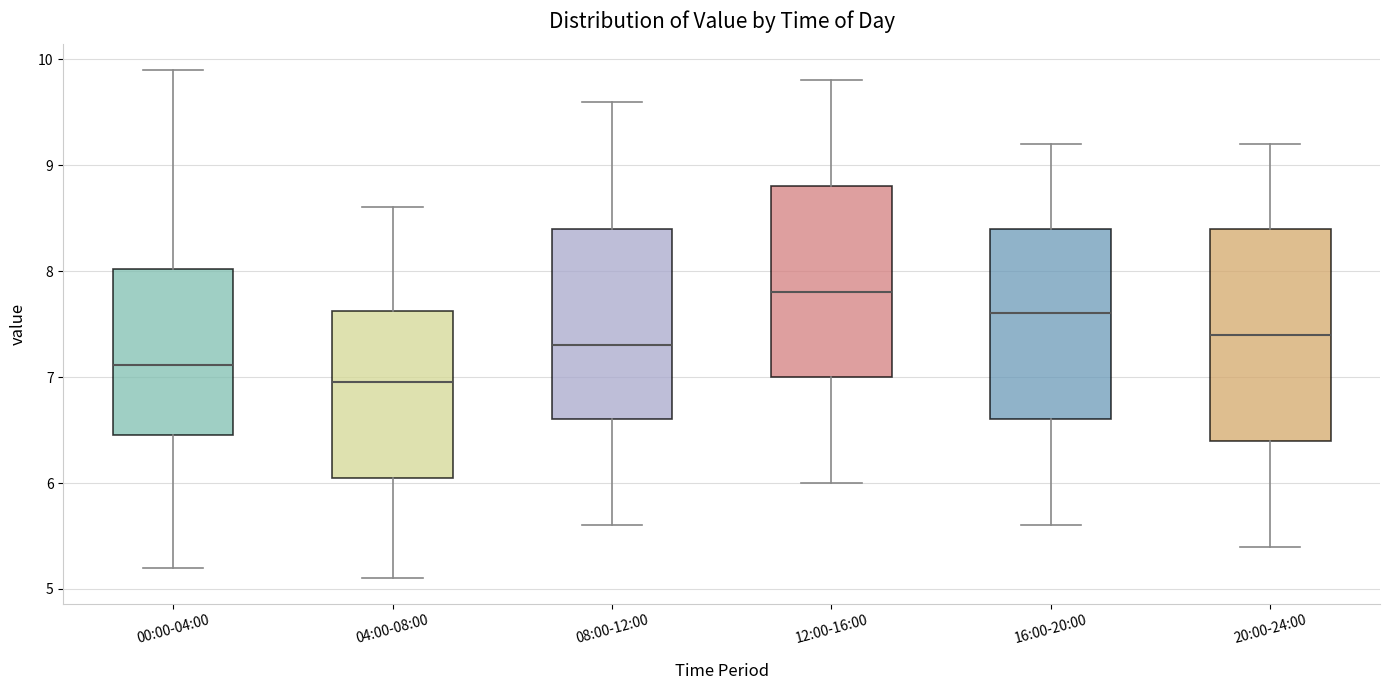

Which box's median line is the lowest?

04:00-08:00